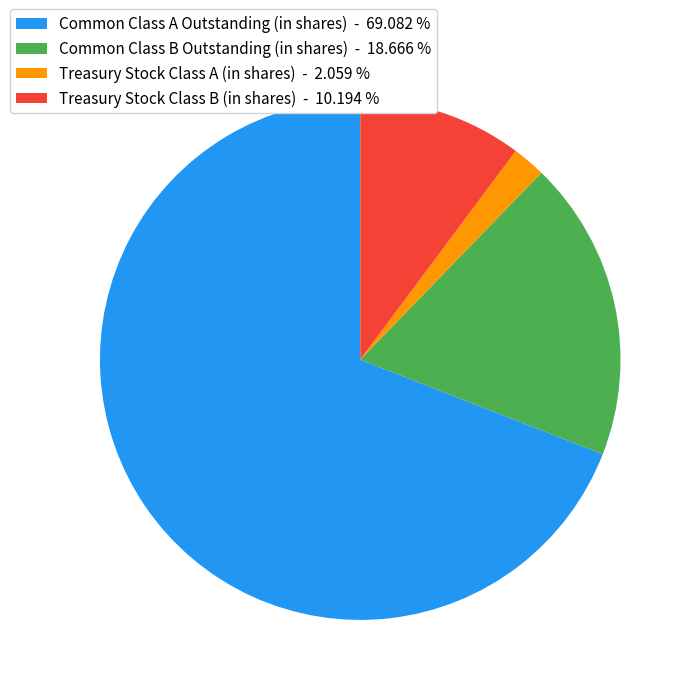

Is it true that Treasury Stock Class B (in shares) is 17% of the pie?

False